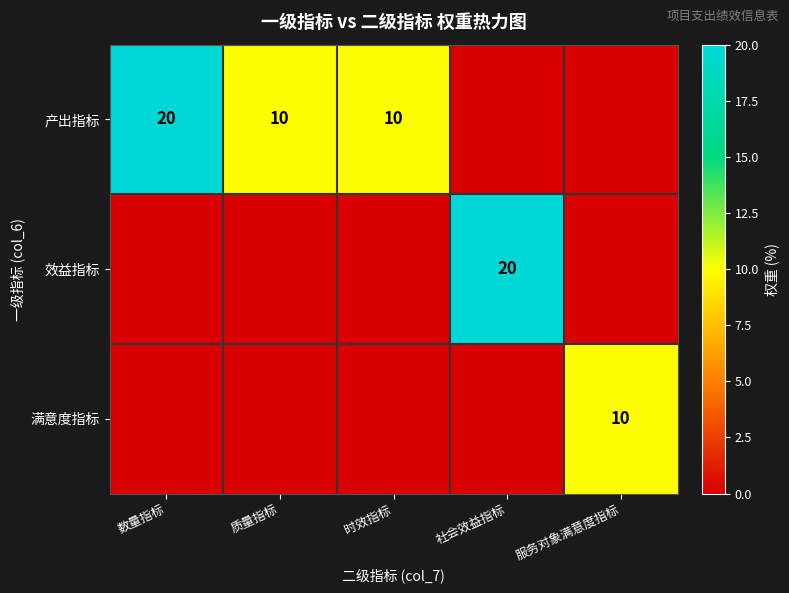

True or false: 产出指标 has a value of 10 at 质量指标.

True